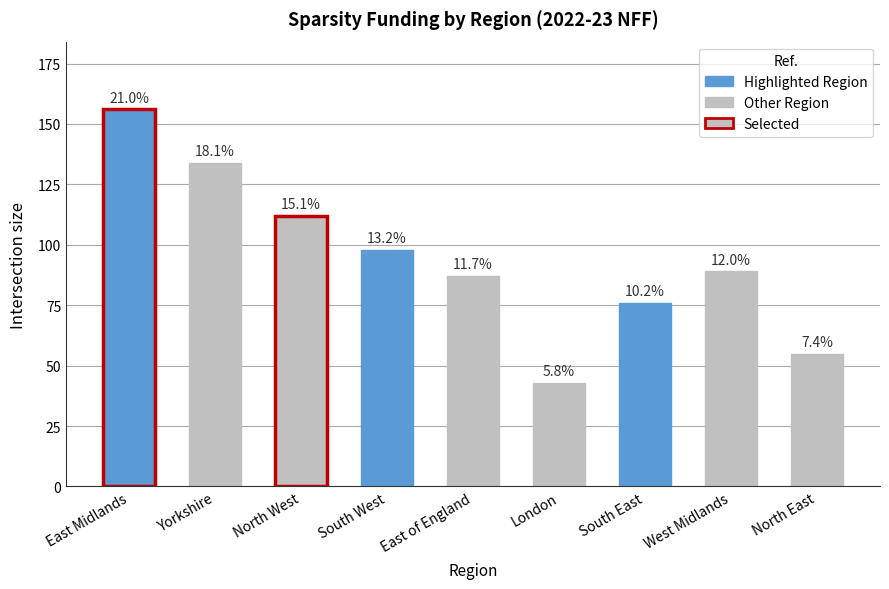

The chart shows a value of 57 at West Midlands. True or false?

False